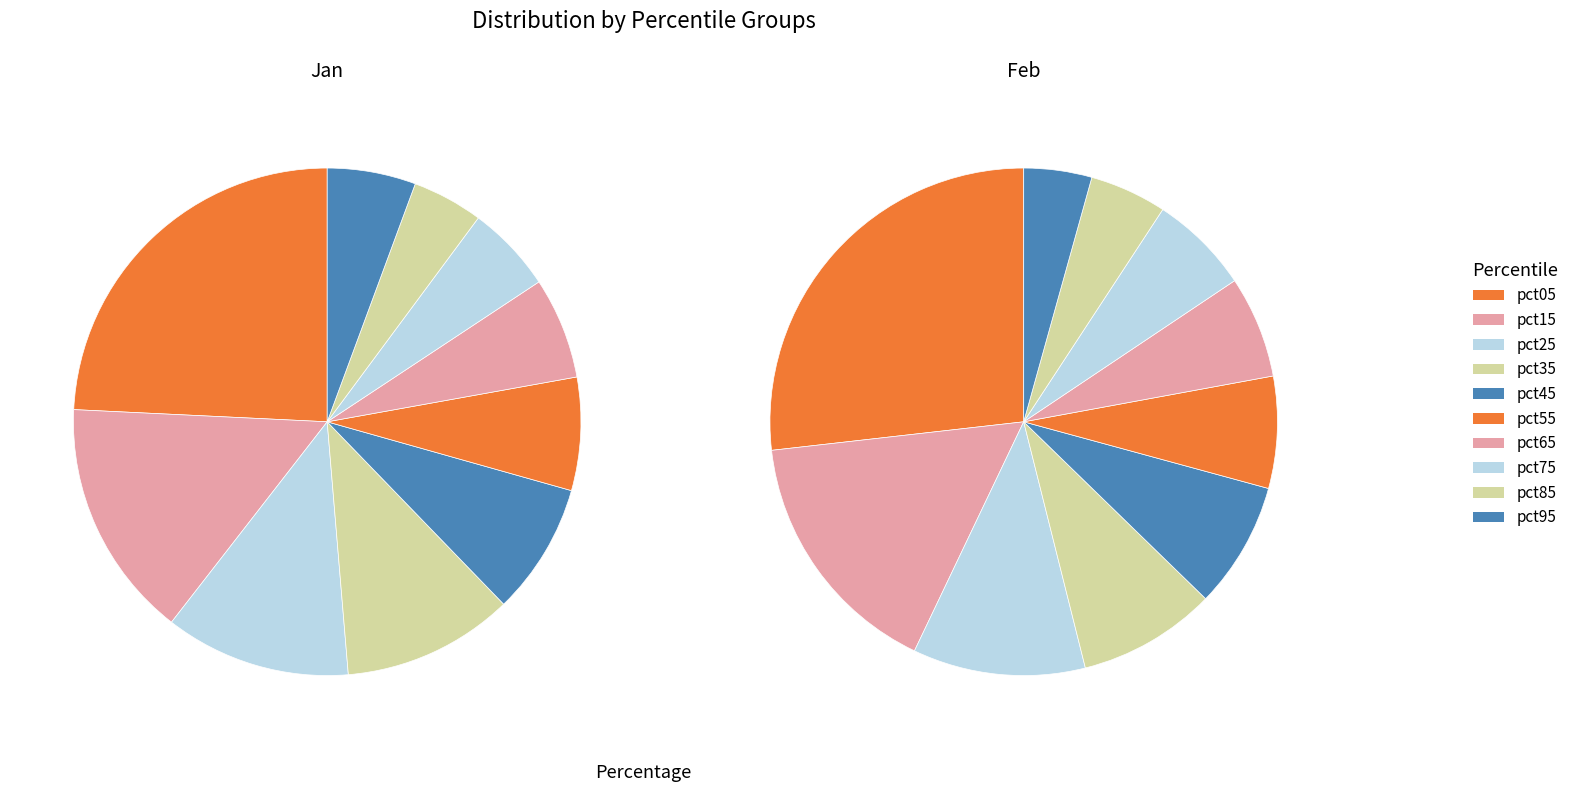

To the nearest percent, what portion does pct65 represent?

6%